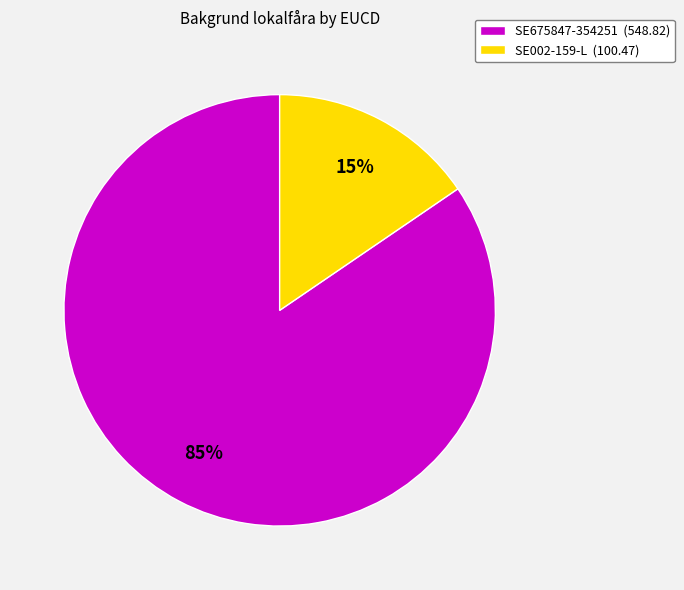

Is there a majority slice in this chart?

Yes